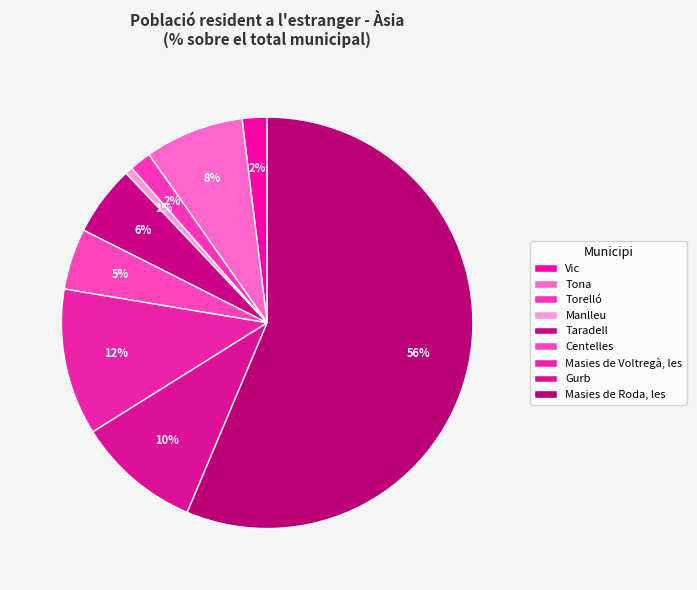

What is the largest slice in the pie chart?

Masies de Roda, les